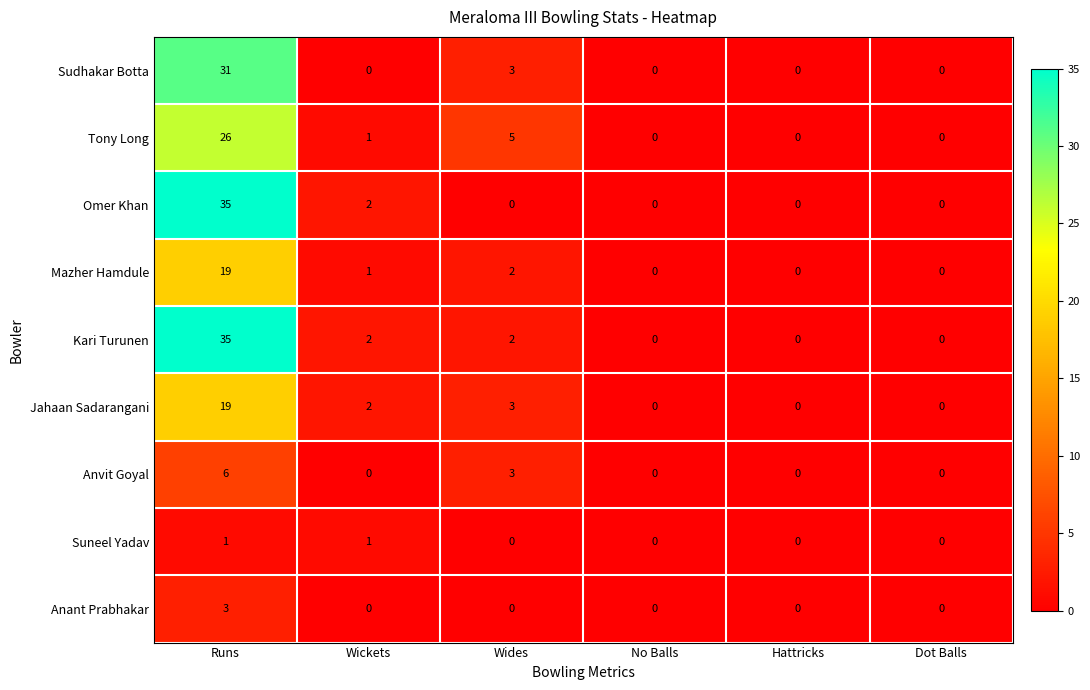

What is the difference between the maximum and minimum values in the Anvit Goyal series?

6